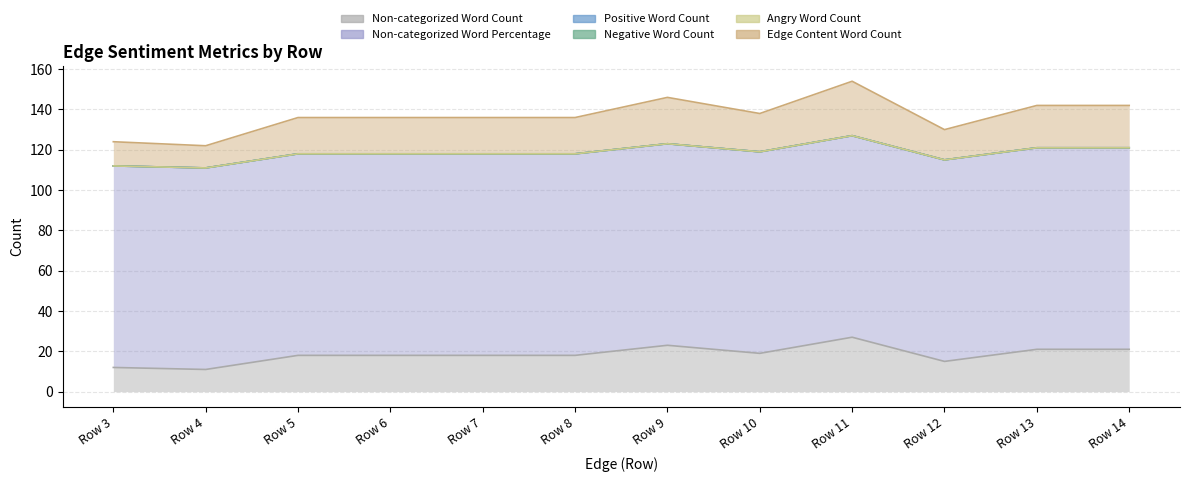

Which has a higher value, Row 3 or Row 5?

Row 5